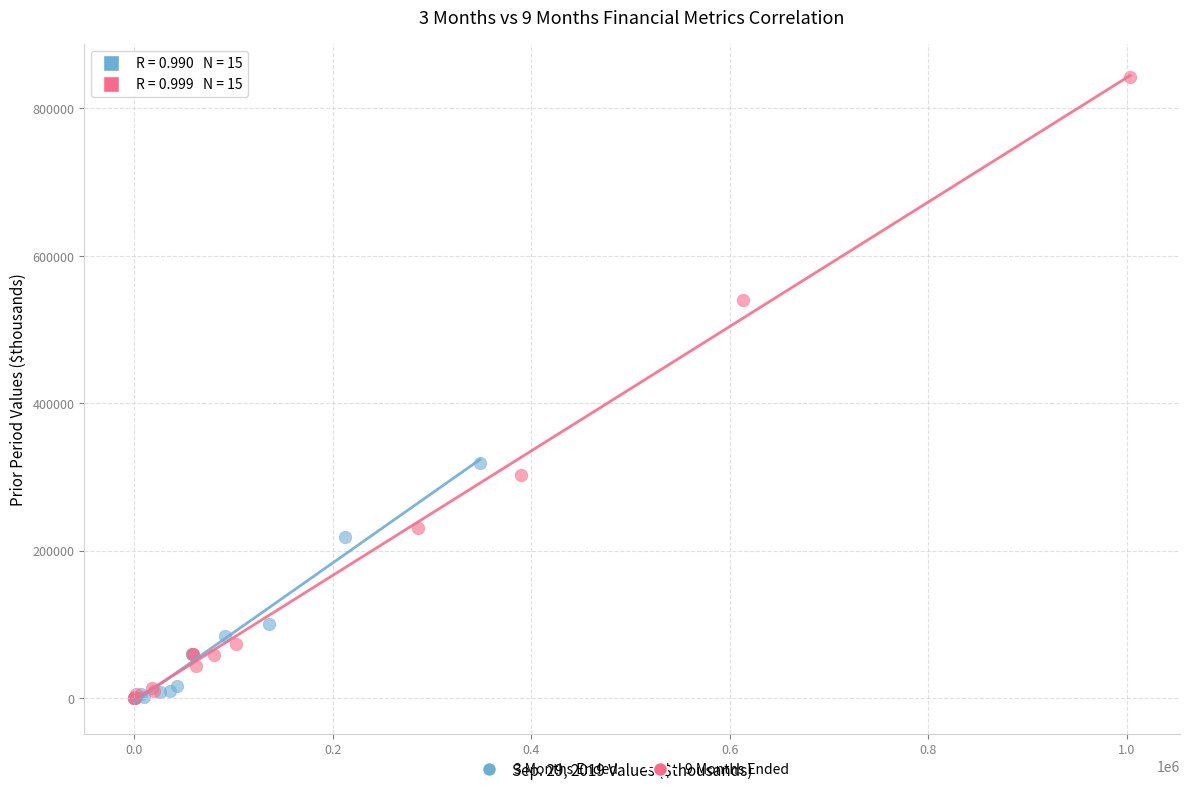

Which series has the largest Y range (max minus min)?

9 Months Ended